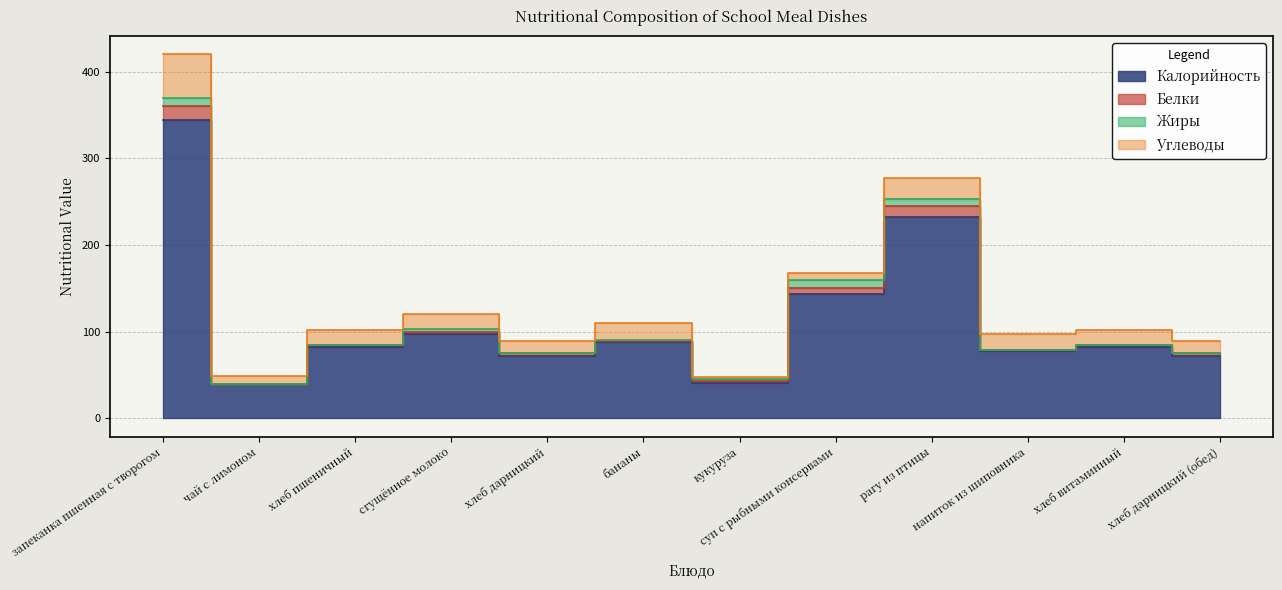

What is the minimum value for Калорийность?

40